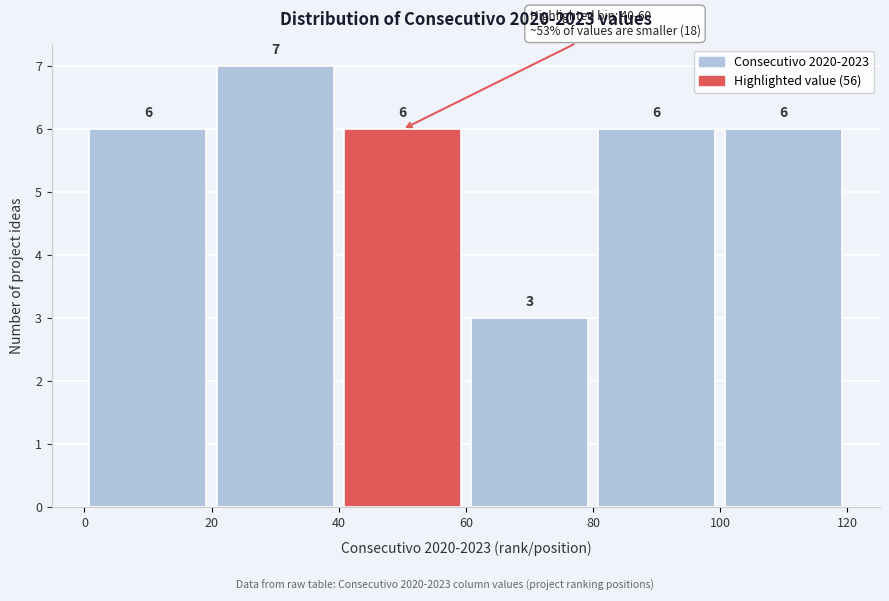

Reading left to right, list every bar in this chart as the range it spans on the x-axis followed by its height.

0 to 20: 6
20 to 40: 7
40 to 60: 6
60 to 80: 3
80 to 100: 6
100 to 120: 6